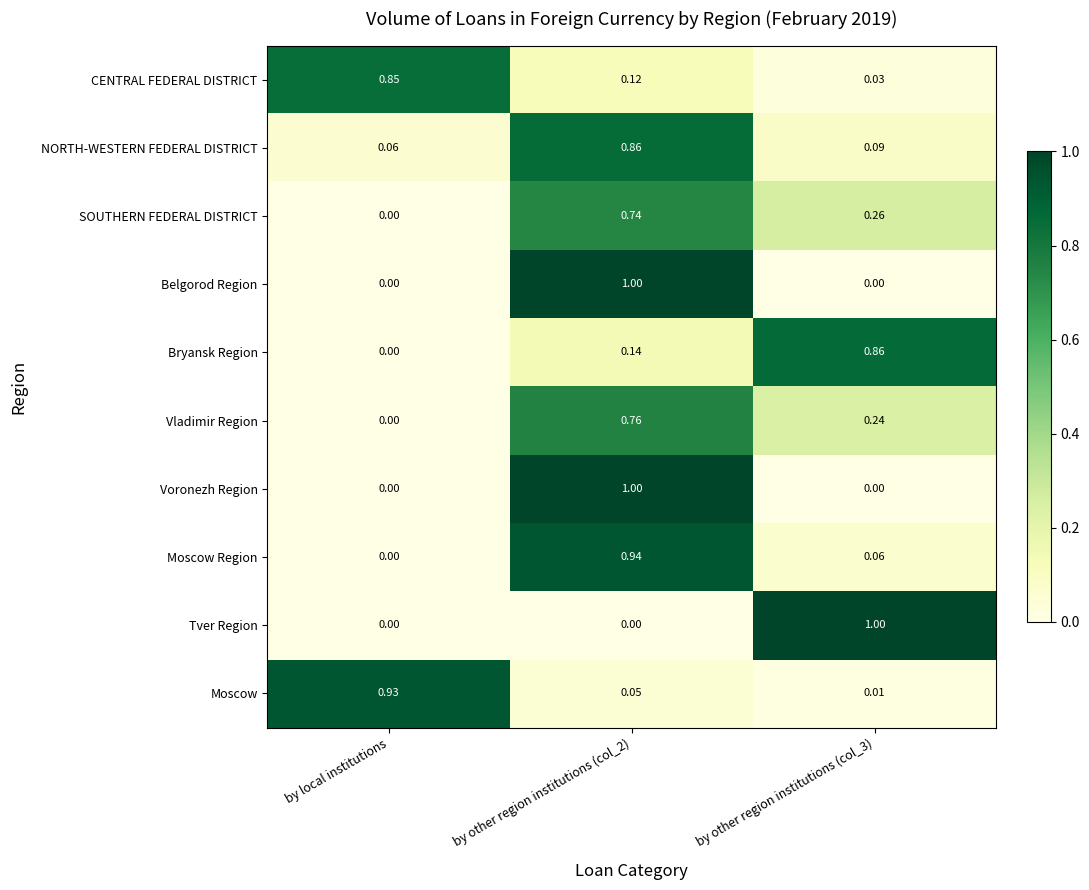

At how many categories does at least one series exceed 0?

3